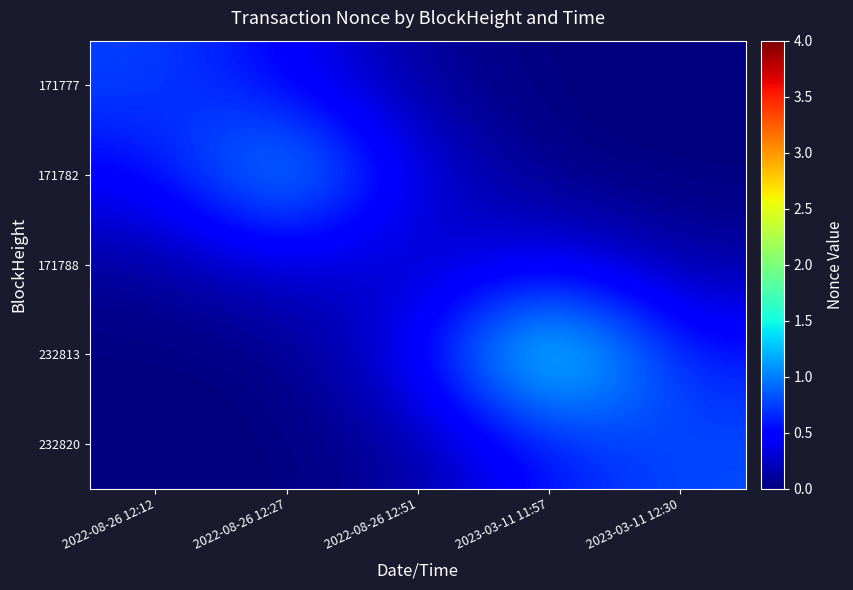

Reading right to left, extract all data points from this chart.

171777: 2023-03-11 12:30=0.0	2023-03-11 11:57=0.0	2022-08-26 12:51=0.1	2022-08-26 12:27=0.5	2022-08-26 12:12=0.8
171782: 2023-03-11 12:30=0.0	2023-03-11 11:57=0.0	2022-08-26 12:51=0.3	2022-08-26 12:27=1.4	2022-08-26 12:12=0.5
171788: 2023-03-11 12:30=0.1	2023-03-11 11:57=0.4	2022-08-26 12:51=0.2	2022-08-26 12:27=0.3	2022-08-26 12:12=0.1
232813: 2023-03-11 12:30=0.6	2023-03-11 11:57=1.8	2022-08-26 12:51=0.4	2022-08-26 12:27=0.0	2022-08-26 12:12=0.0
232820: 2023-03-11 12:30=0.8	2023-03-11 11:57=0.6	2022-08-26 12:51=0.1	2022-08-26 12:27=0.0	2022-08-26 12:12=0.0